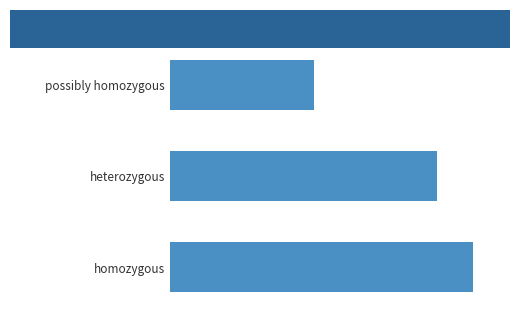

Does the chart contain any negative values?

No